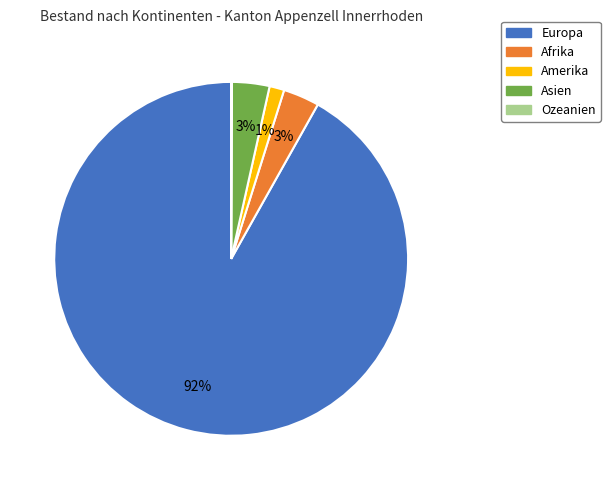

What is the majority slice?

Europa